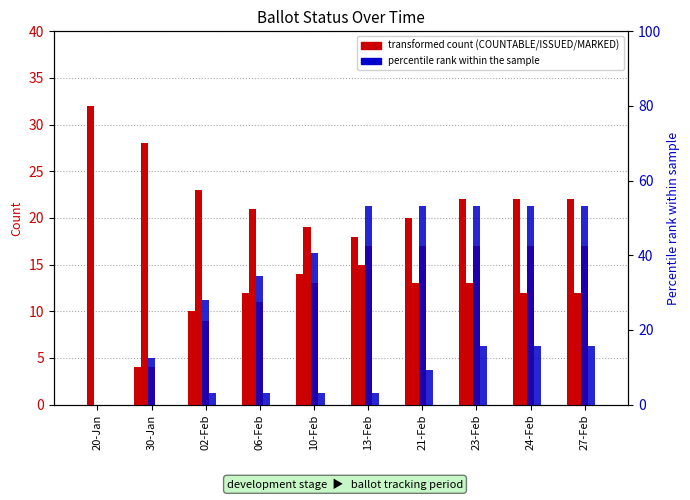

Which has a higher value, 30-Jan or 06-Feb?

06-Feb